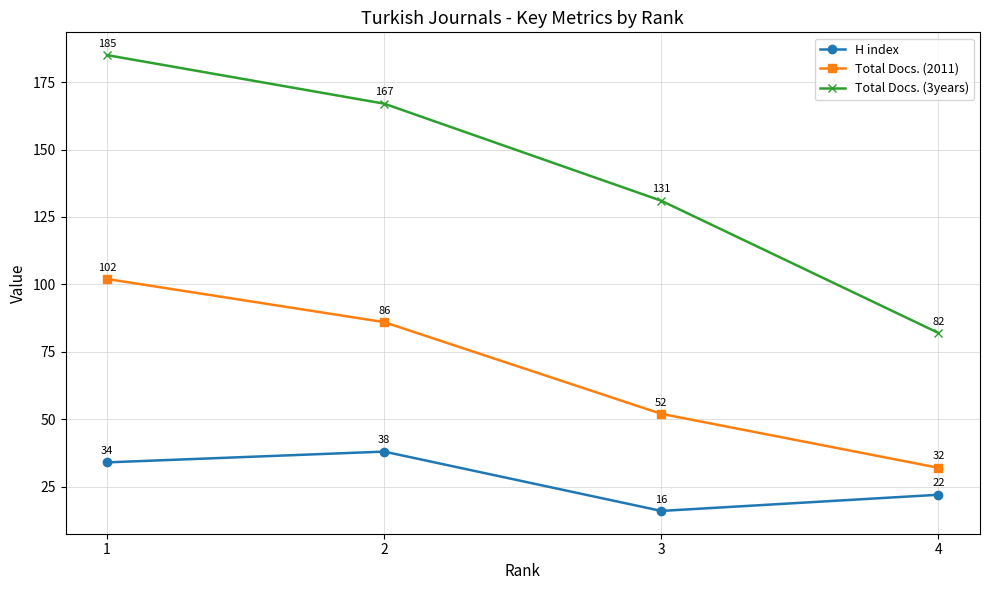

At how many categories does at least one series exceed 151?

2